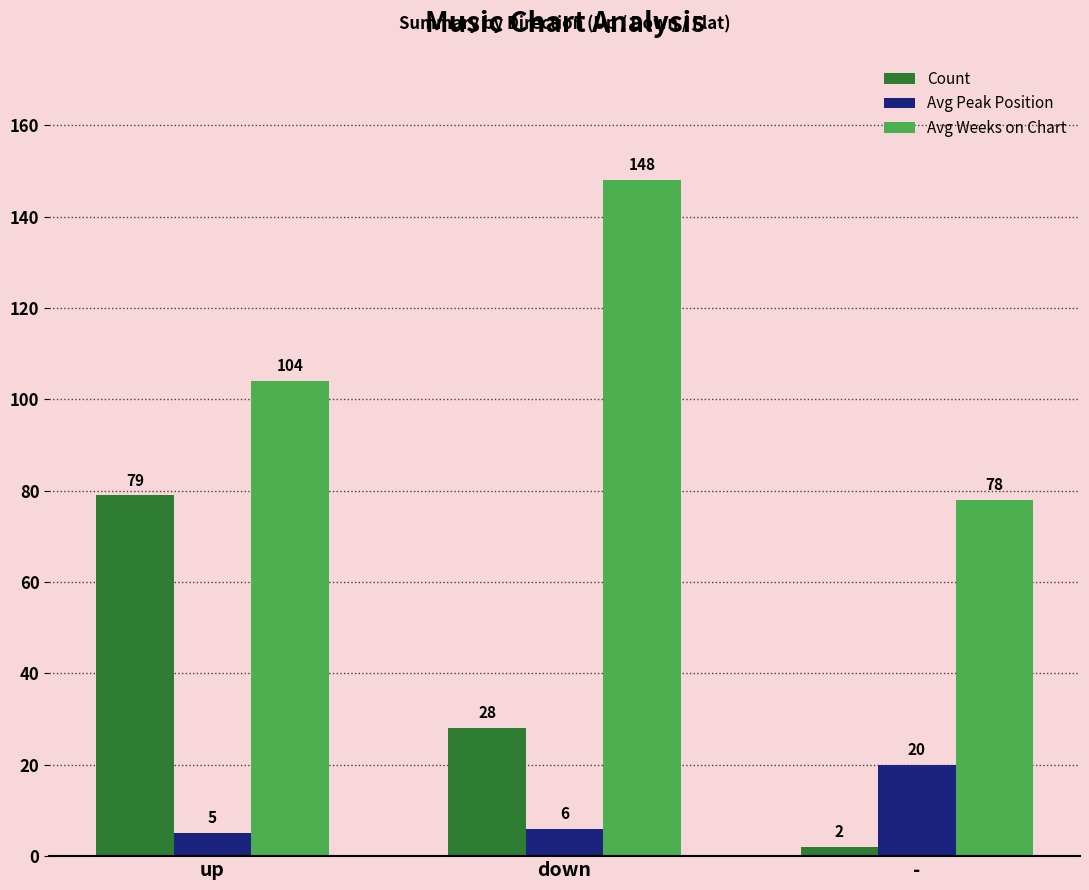

Where is Count nearest to the value 40?

down